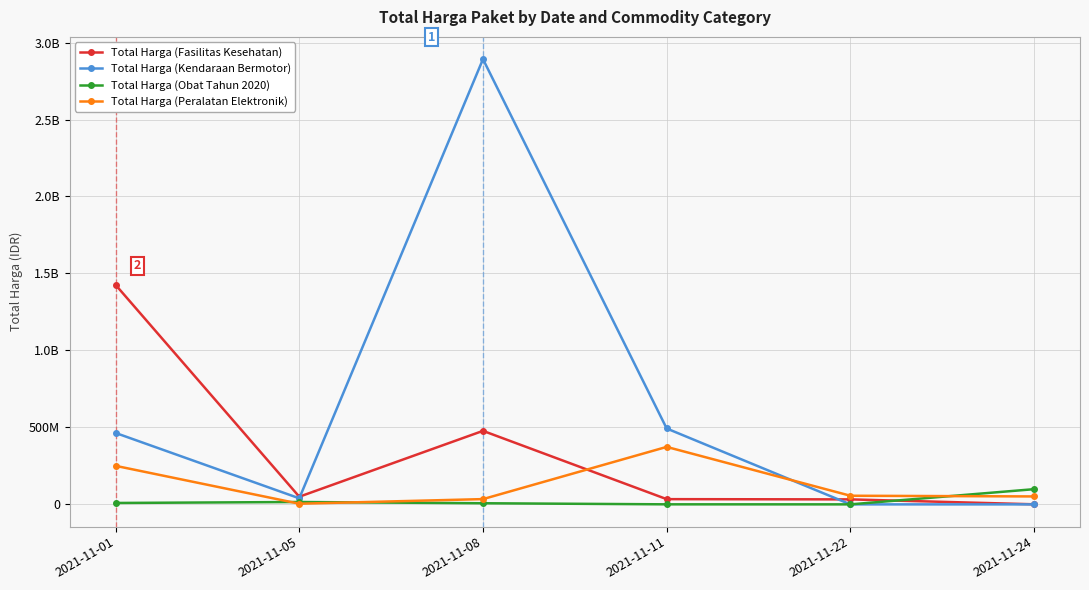

Where does the Total Harga (Peralatan Elektronik) series first go above 56152800?

2021-11-01